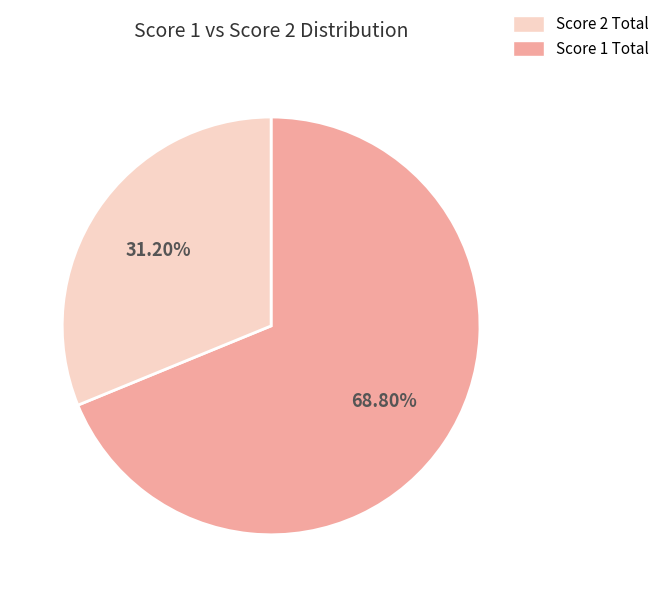

Is there a majority slice in this chart?

Yes